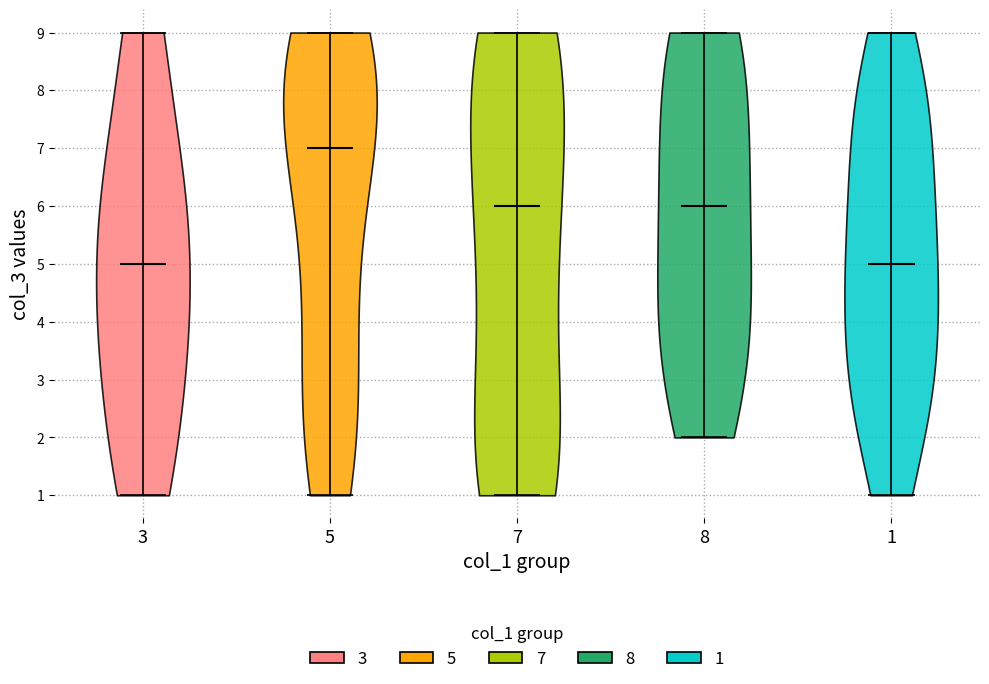

Reading left to right, read every violin against the y-axis: where its median line is, and the lowest and highest points it reaches. The values are not printed on the chart, so give them approximately, as read against the axis.

3: median line 5, lowest point 1, highest point 9
5: median line 7, lowest point 1, highest point 9
7: median line 6, lowest point 1, highest point 9
8: median line 6, lowest point 2, highest point 9
1: median line 5, lowest point 1, highest point 9